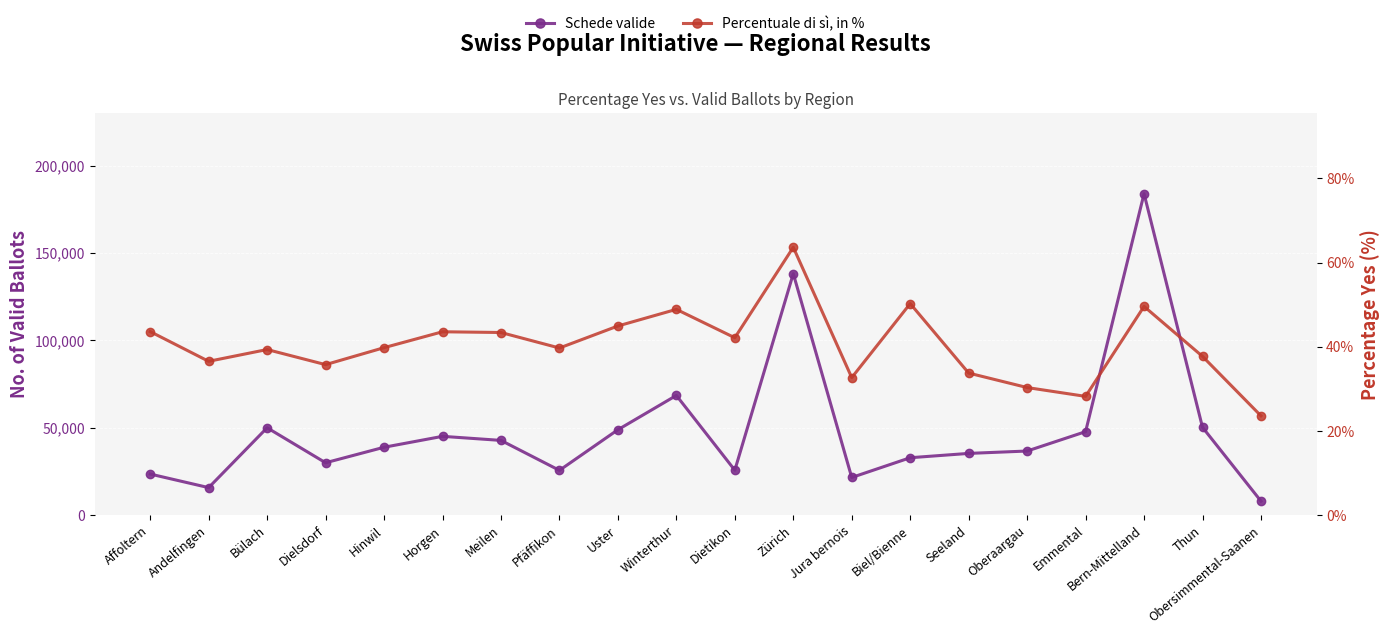

True or false: Percentuale di sì, in % and Schede valide intersect in this chart.

False